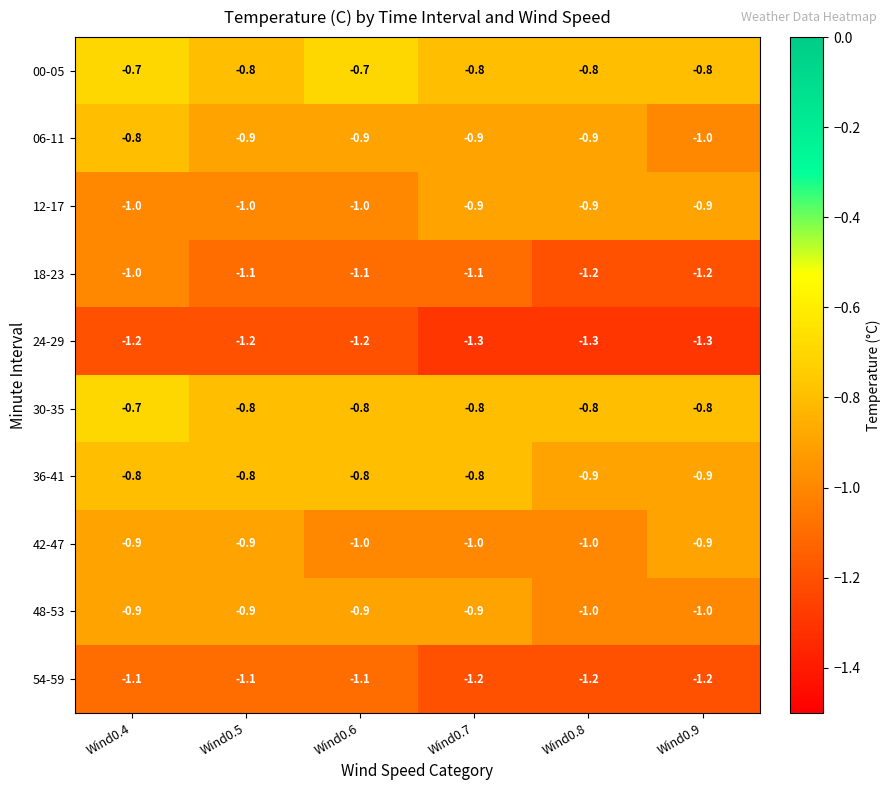

The 24-29 series shows -0.6 at Wind0.8. True or false?

False